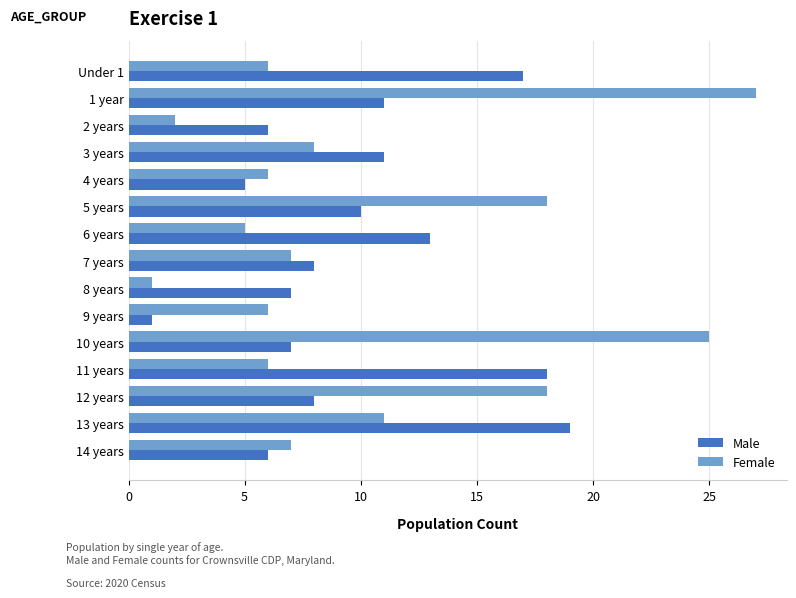

Is it true that Female equals 11 at 13 years?

True